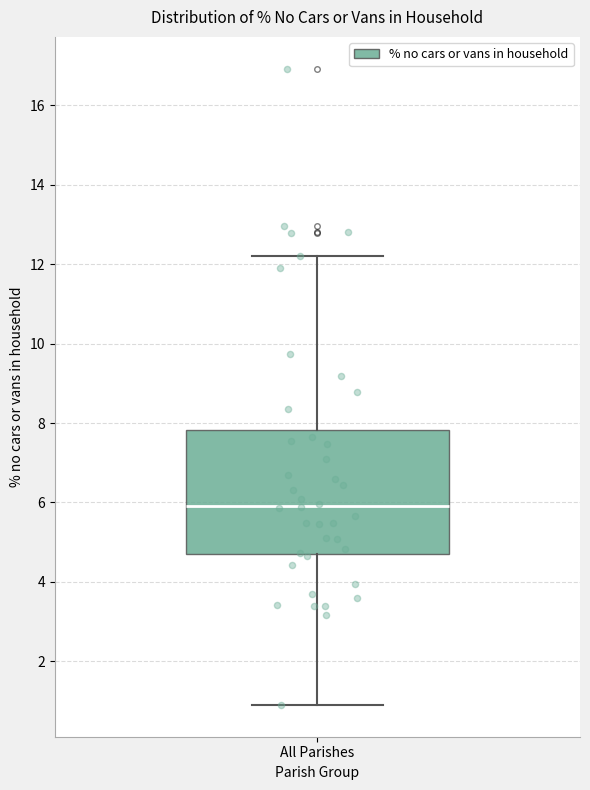

Where does the upper whisker of the box for All Parishes end on the y-axis? The values are not printed on the chart, so give them approximately, as read against the axis.

12.2